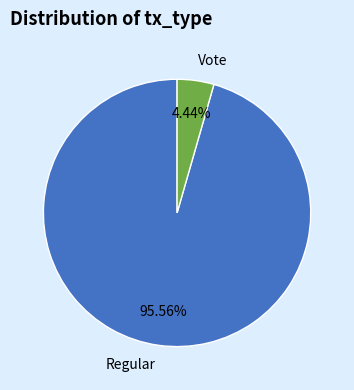

Does any single category account for the majority?

Yes